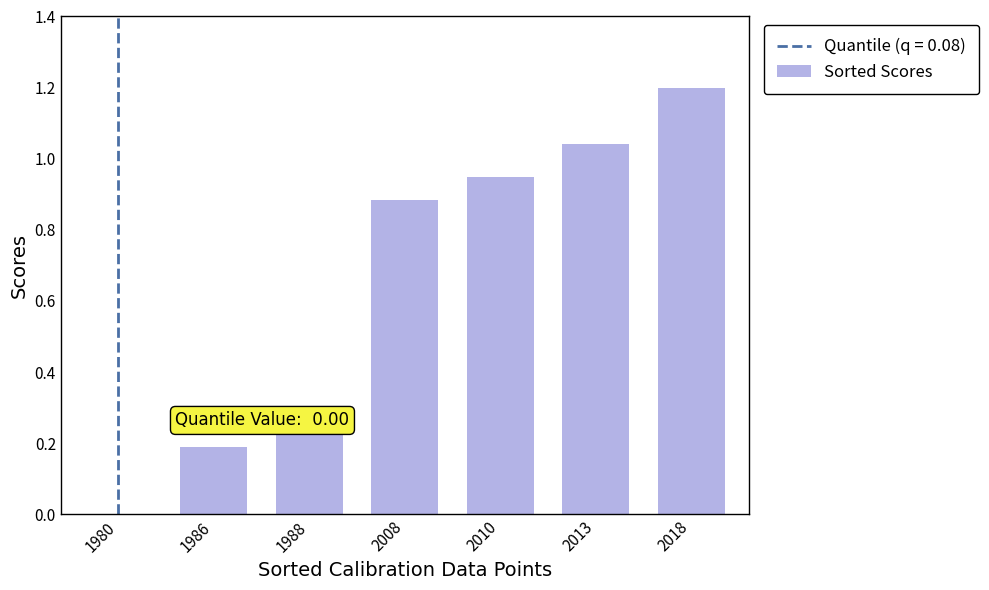

True or false: the data shows 0.3 at 1986.

False